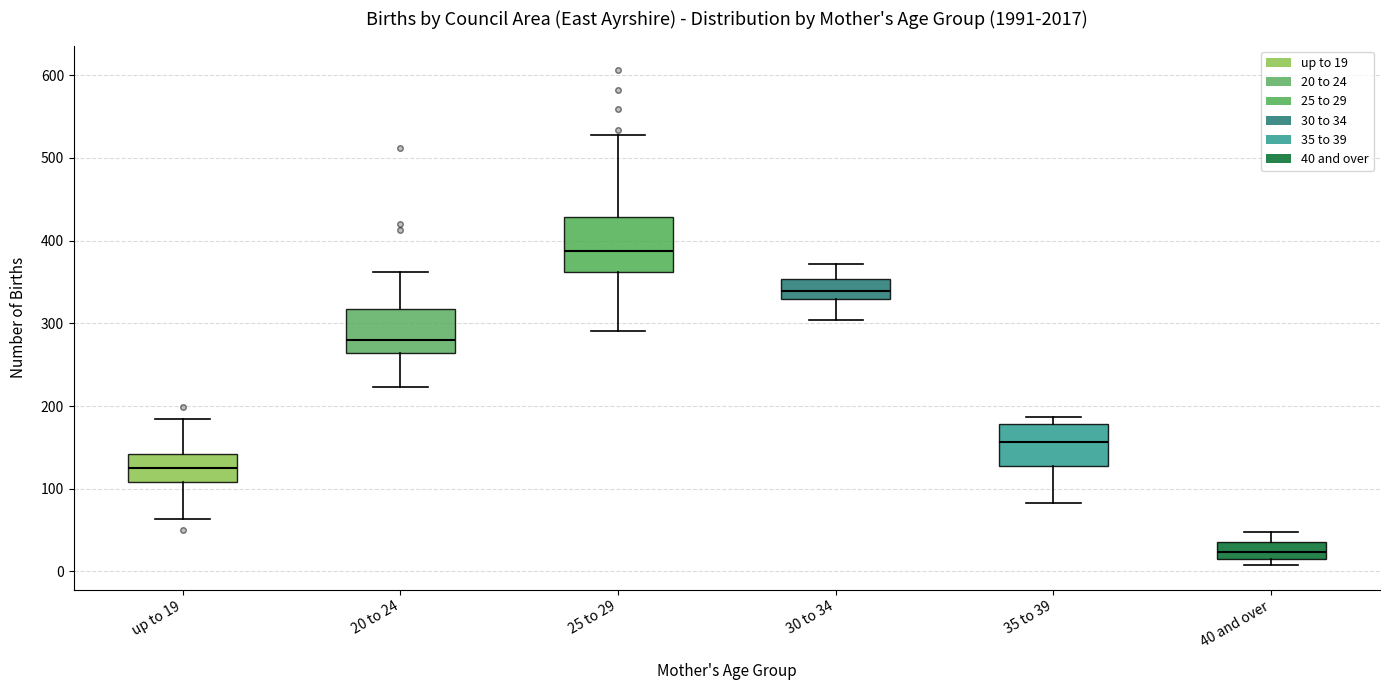

Reading left to right, transcribe this box plot: for each box, give where its median line is, the range the box spans, and where its two whiskers end, as read against the y-axis. The values are not printed on the chart, so give them approximately, as read against the axis.

up to 19: median 130, box 110 to 140, whiskers 60 to 180
20 to 24: median 280, box 260 to 320, whiskers 220 to 360
25 to 29: median 390, box 360 to 430, whiskers 290 to 530
30 to 34: median 340, box 330 to 350, whiskers 300 to 370
35 to 39: median 160, box 130 to 180, whiskers 80 to 190
40 and over: median 20 (inside the box), box 20 to 40, whiskers 10 to 50